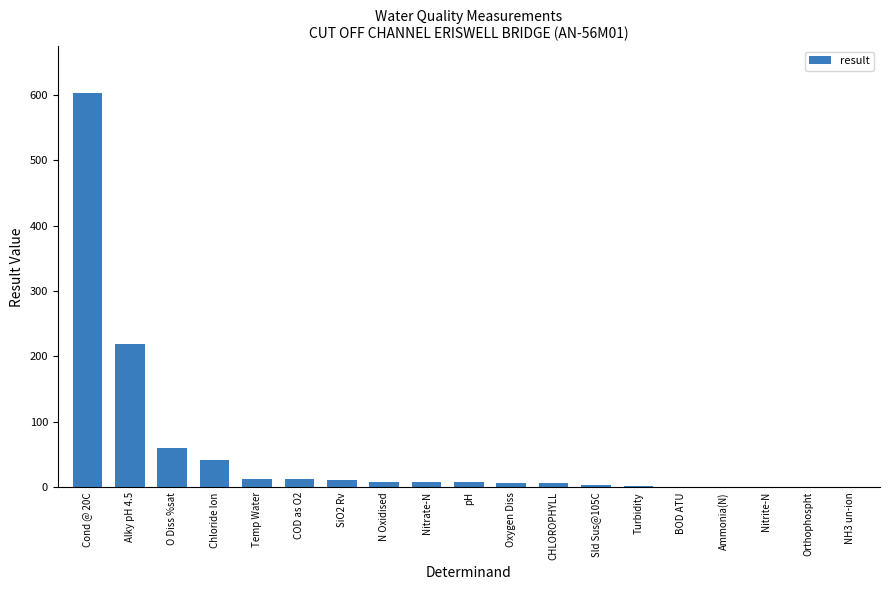

True or false: the data shows 1040.3 at Cond @ 20C.

False